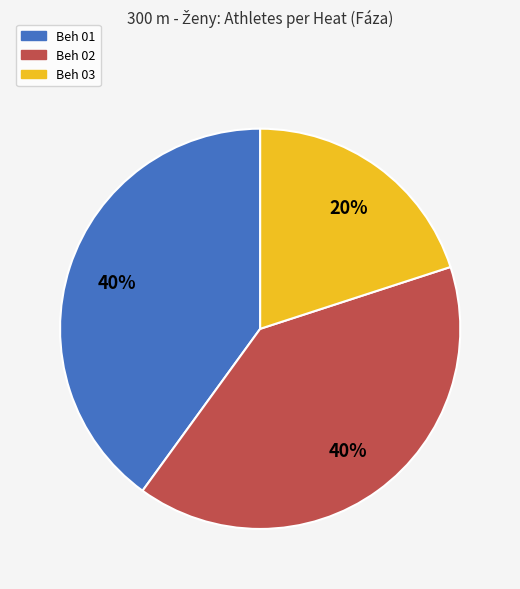

To the nearest percent, what is the combined percentage of Beh 01 and Beh 02?

80%